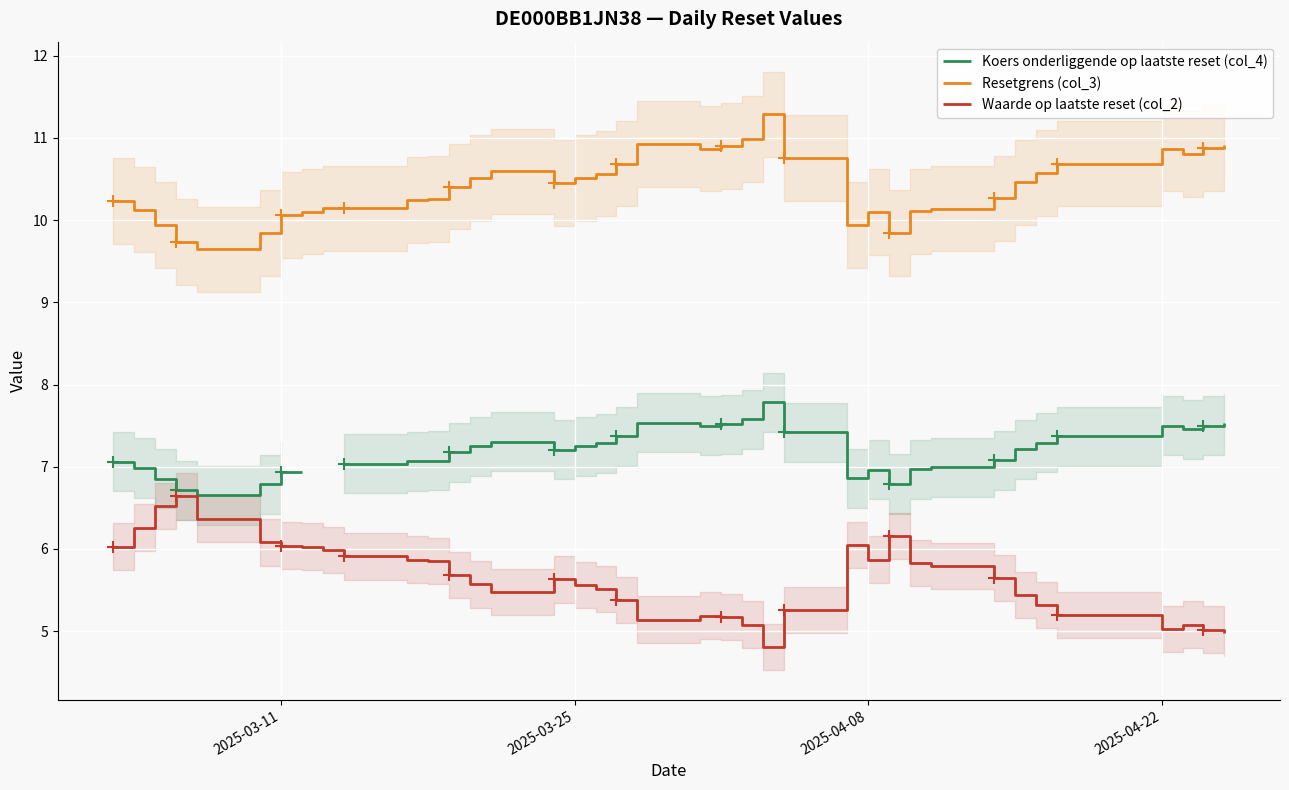

True or false: Resetgrens (col_3) and Waarde op laatste reset (col_2) cross at least once.

False